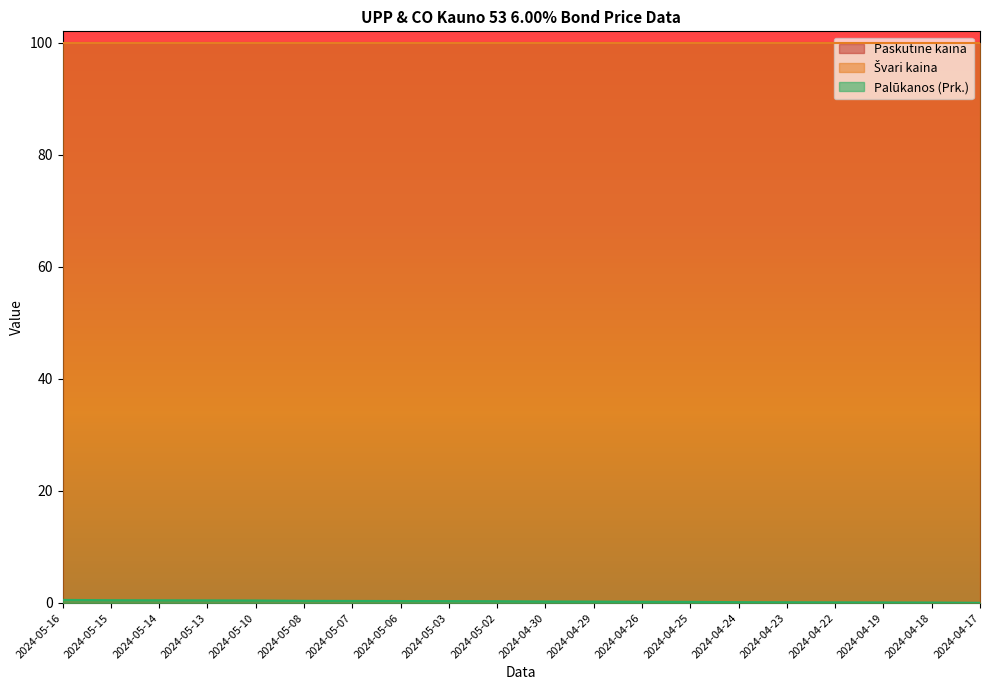

What is the total value across all series at 2024-04-25?

200.1